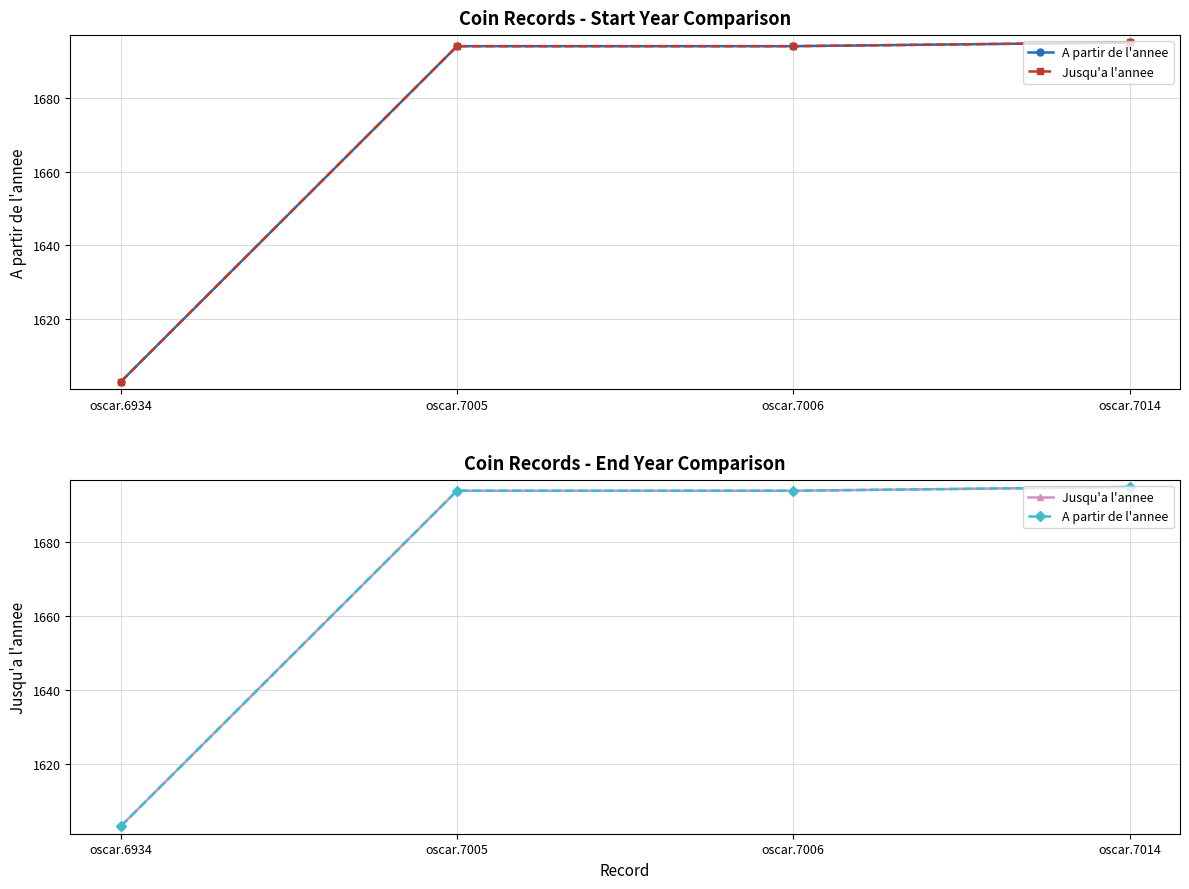

What is the value of the Jusqu'a l'annee point at the 2nd from the left?

1694